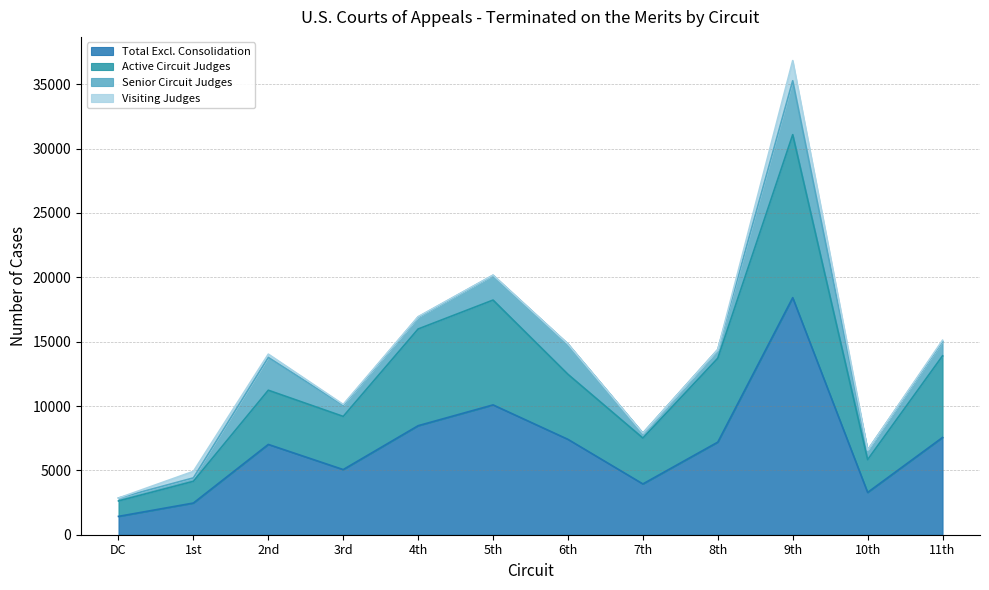

The value of Active Circuit Judges at 5th is 18233. True or false?

True